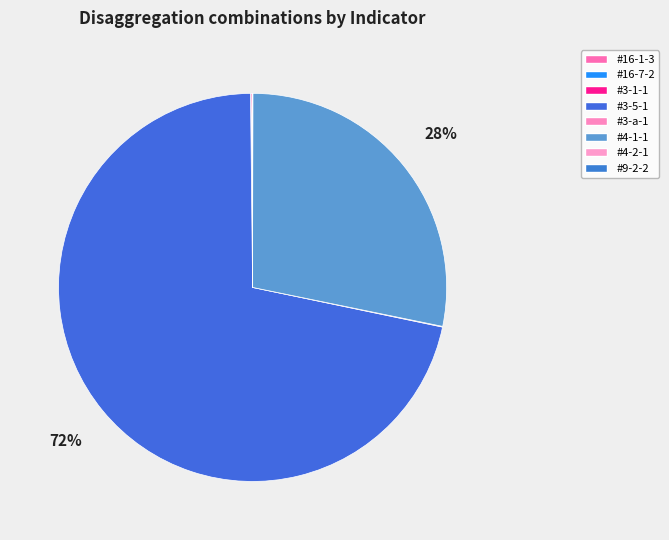

The #16-1-3 slice represents 12% of the pie. True or false?

False